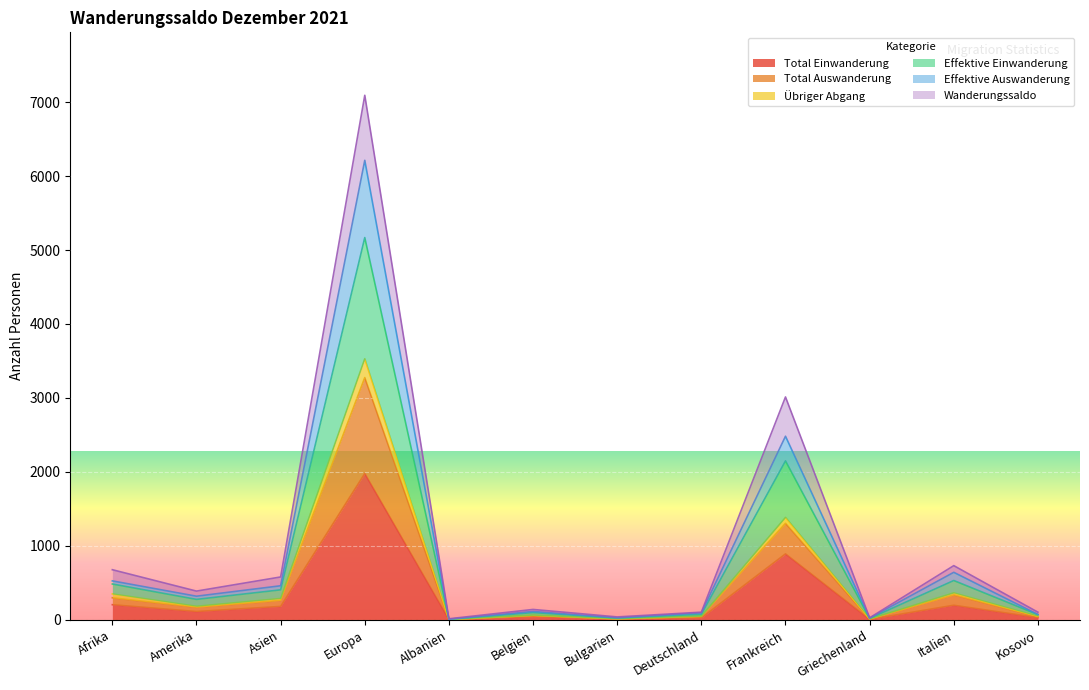

True or false: Effektive Auswanderung and Wanderungssaldo intersect in this chart.

False